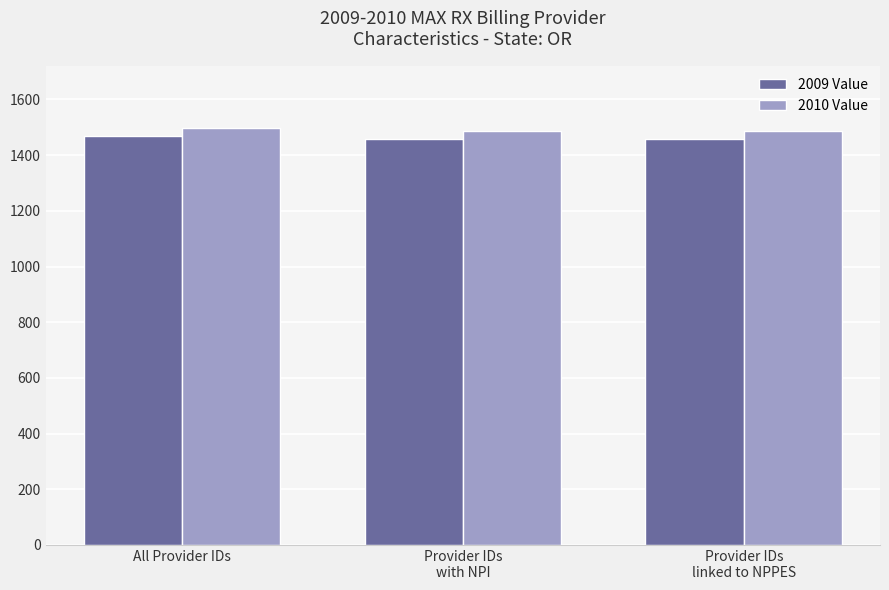

What is the average value of the 2009 Value series?

1462